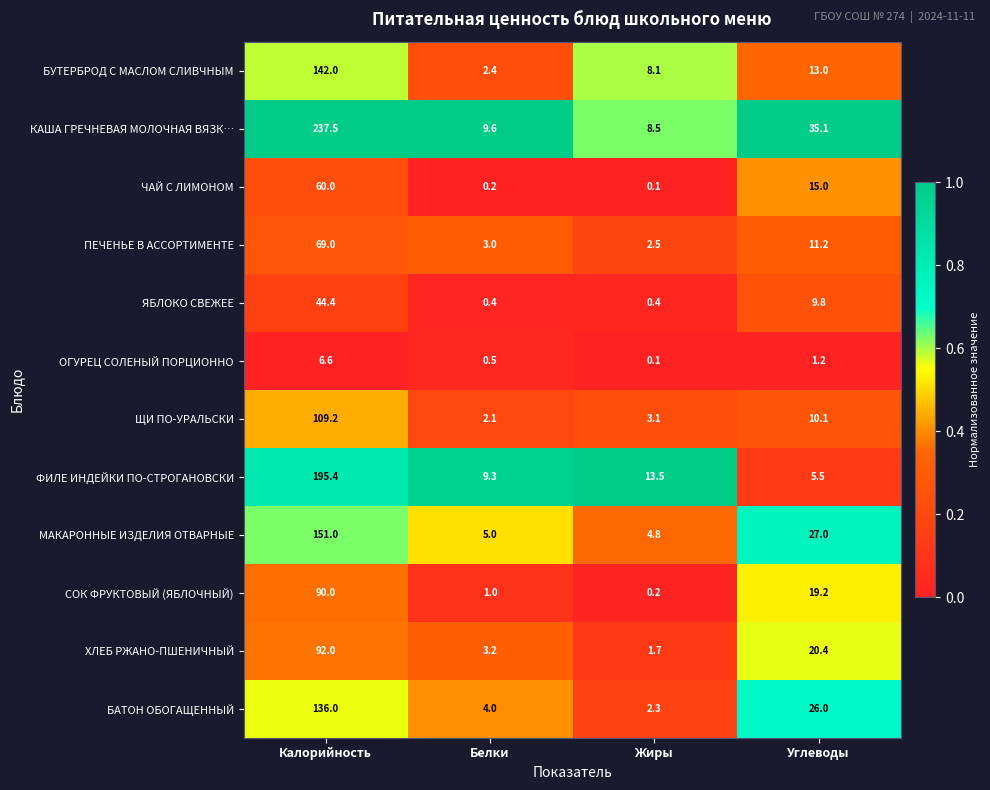

At which category is the sum across all series the highest?

Калорийность